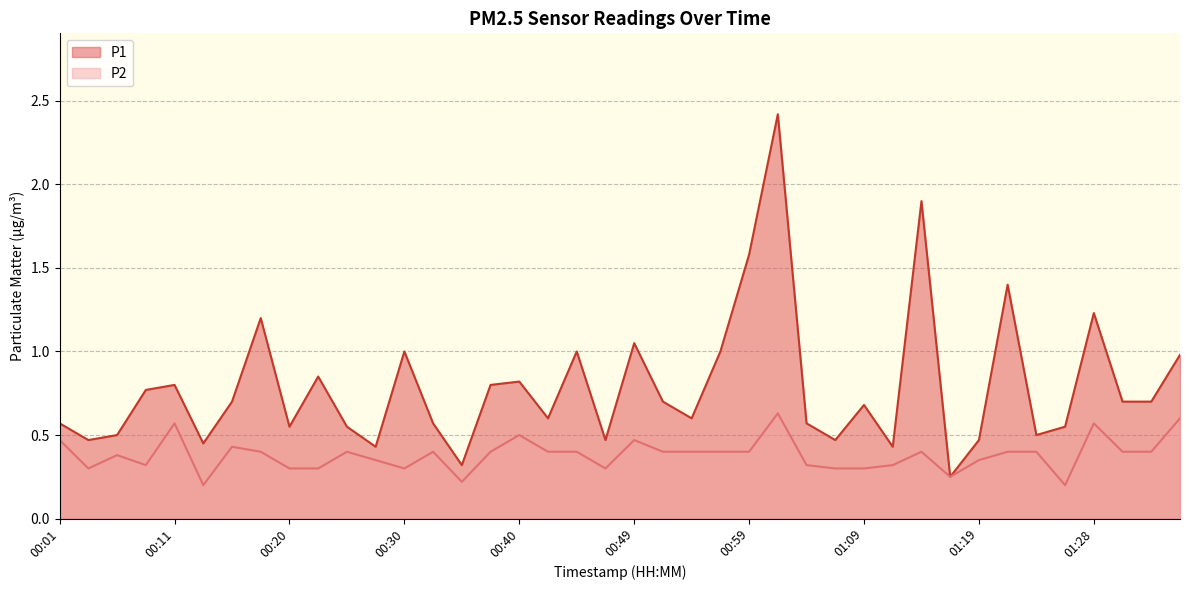

Where is the first local maximum for P1?

00:11